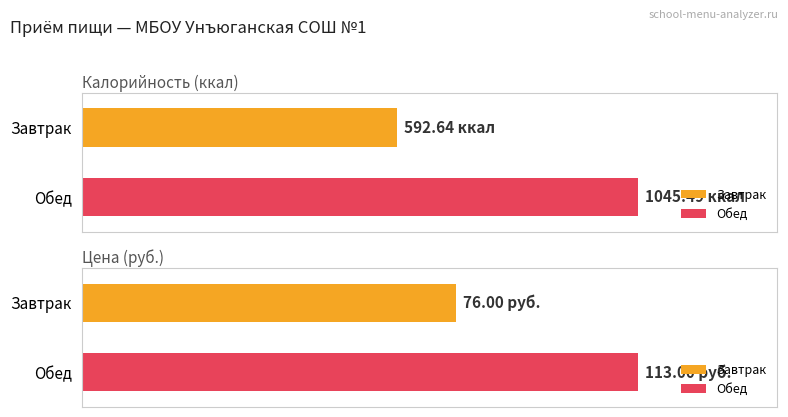

What is the value of the Калорийность bar at the 2nd from the left?

1045.5